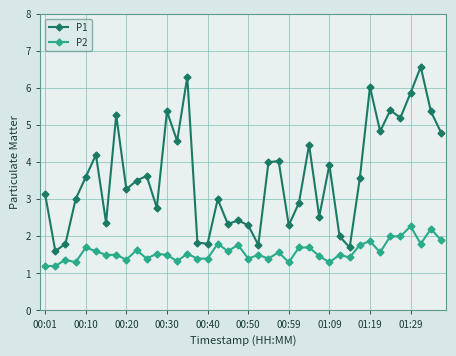

What is the value of the P2 point at the 24th from the left?

1.6